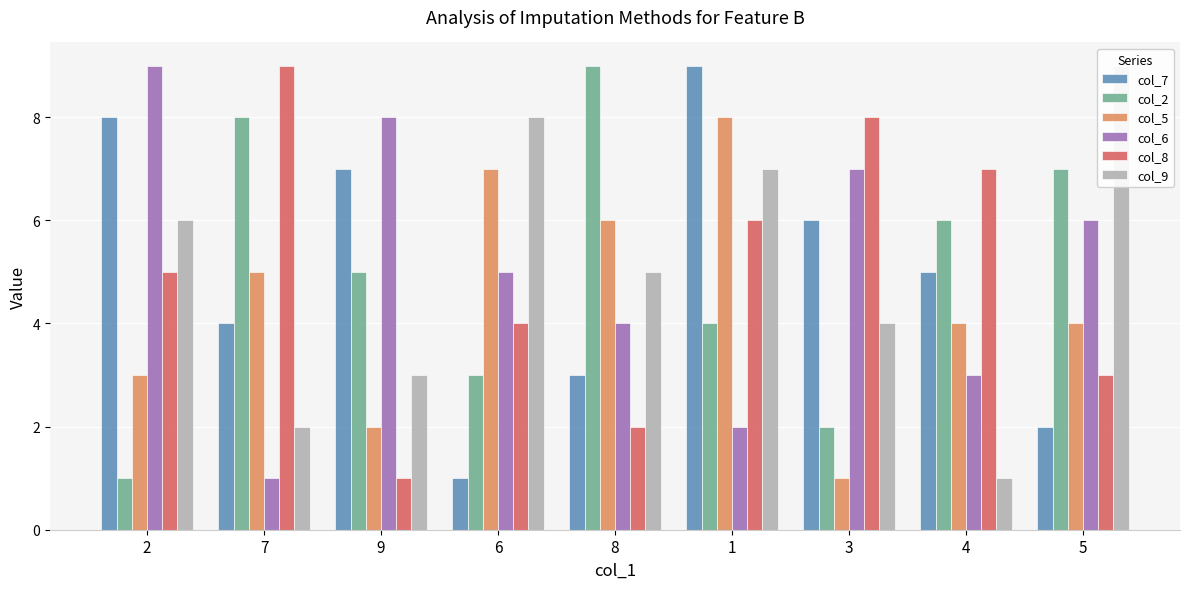

Between 3 and 7, which is larger?

3